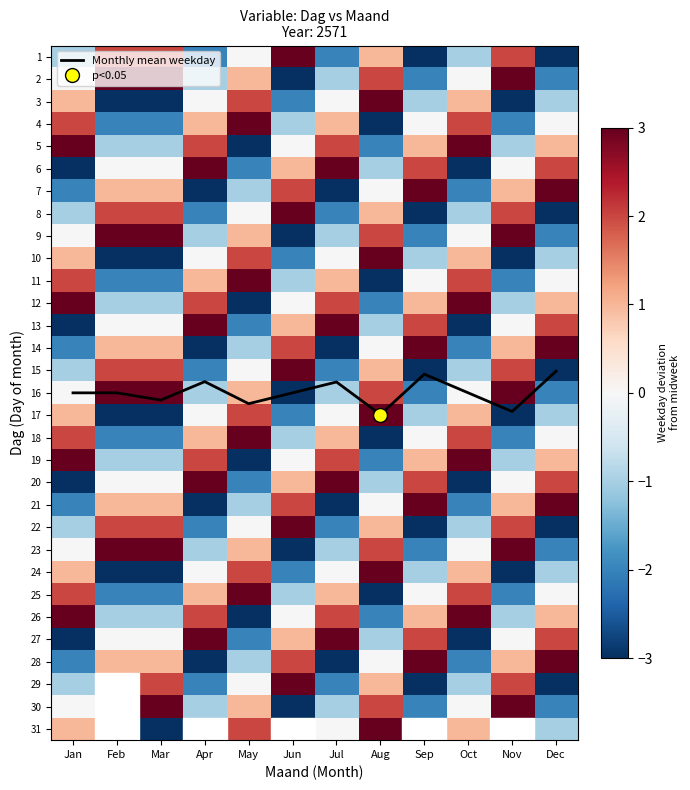

True or false: 14 has a value of 4.1 at Dec.

False